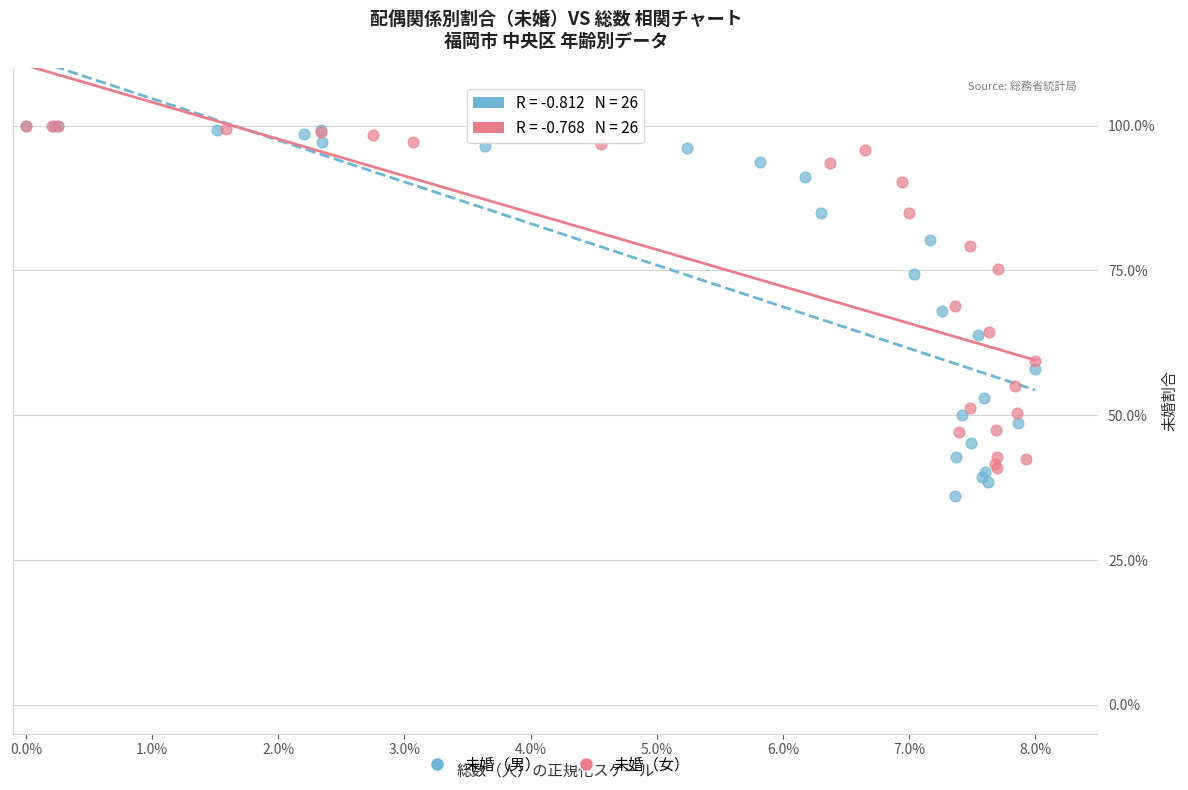

What are all the series names shown in the legend?

未婚（男）, 未婚（女）